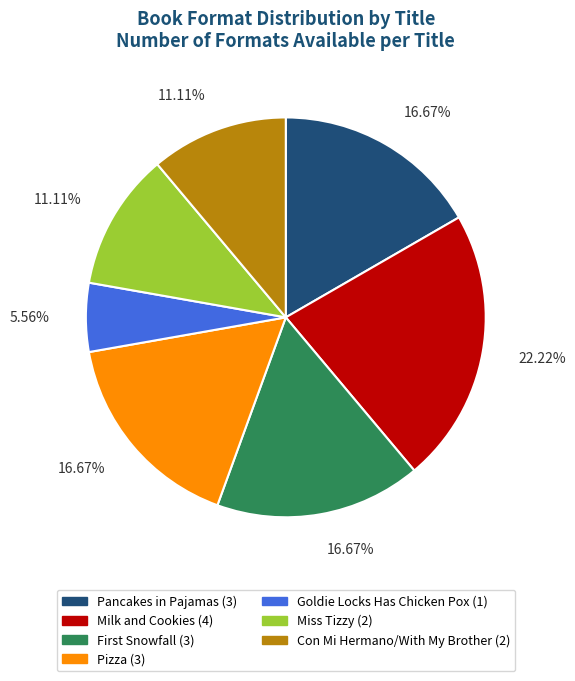

To the nearest percent, what is the average slice percentage?

14%